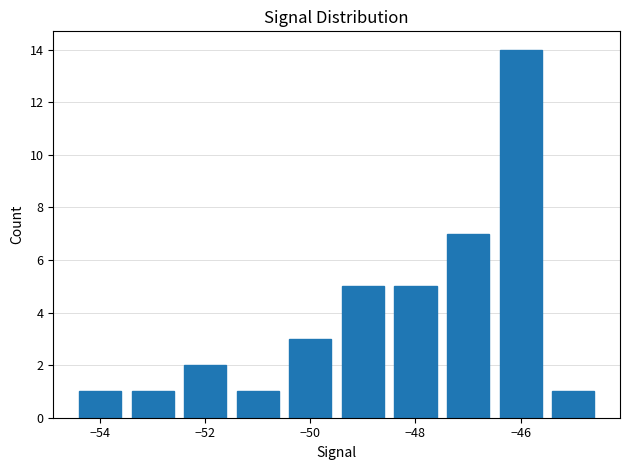

What is the greatest value displayed?

14